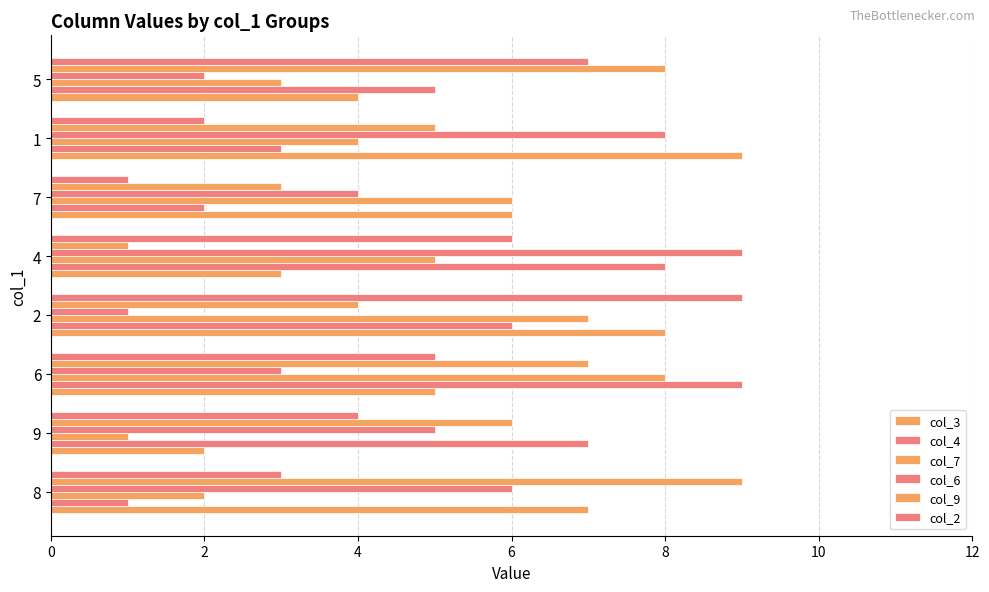

What is the sum of all col_4 values?

41